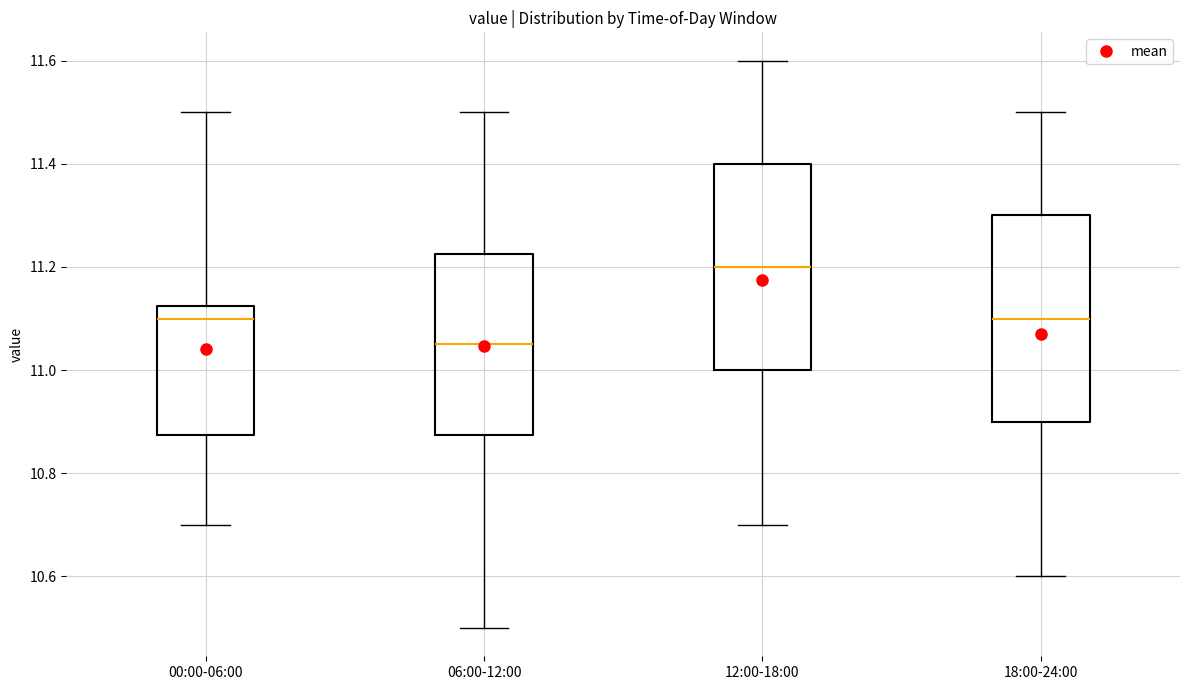

Reading left to right, read every box against the y-axis: the position of its median line, the range the box covers, and the ends of its whiskers. The values are not printed on the chart, so give them approximately, as read against the axis.

00:00-06:00: median 11.10, box 10.88 to 11.12, whiskers 10.70 to 11.50
06:00-12:00: median 11.06, box 10.88 to 11.22, whiskers 10.50 to 11.50
12:00-18:00: median 11.20, box 11.00 to 11.40, whiskers 10.70 to 11.60
18:00-24:00: median 11.10, box 10.90 to 11.30, whiskers 10.60 to 11.50